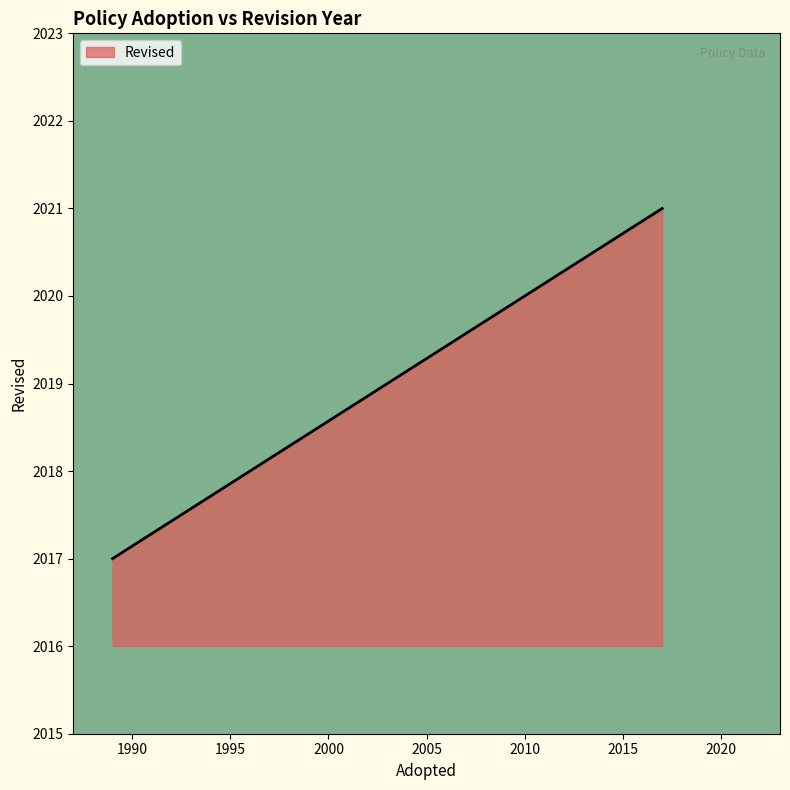

Count the number of data series in this chart.

1